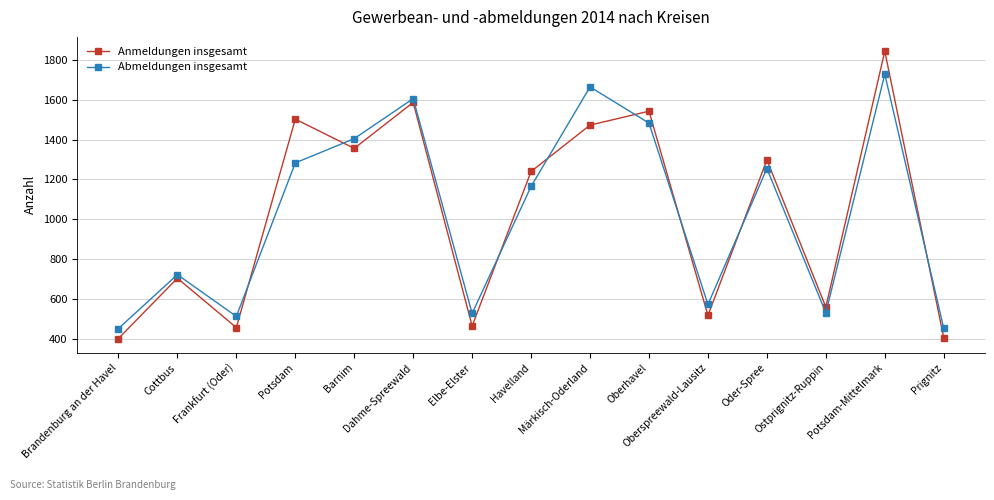

What is the sum of the Anmeldungen insgesamt values at Brandenburg an der Havel and Oberhavel?

1944